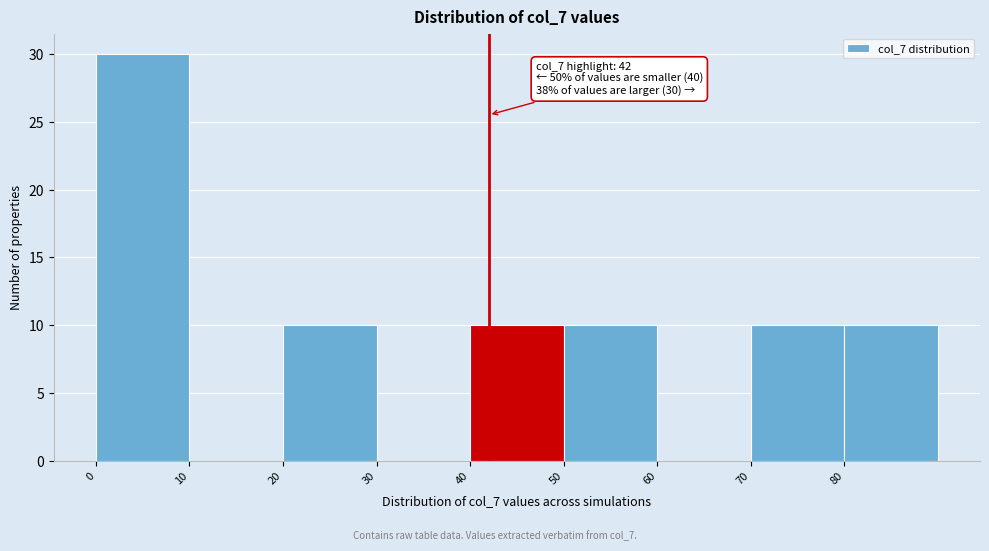

Over which range of the x-axis is the bar tallest?

0 to 10